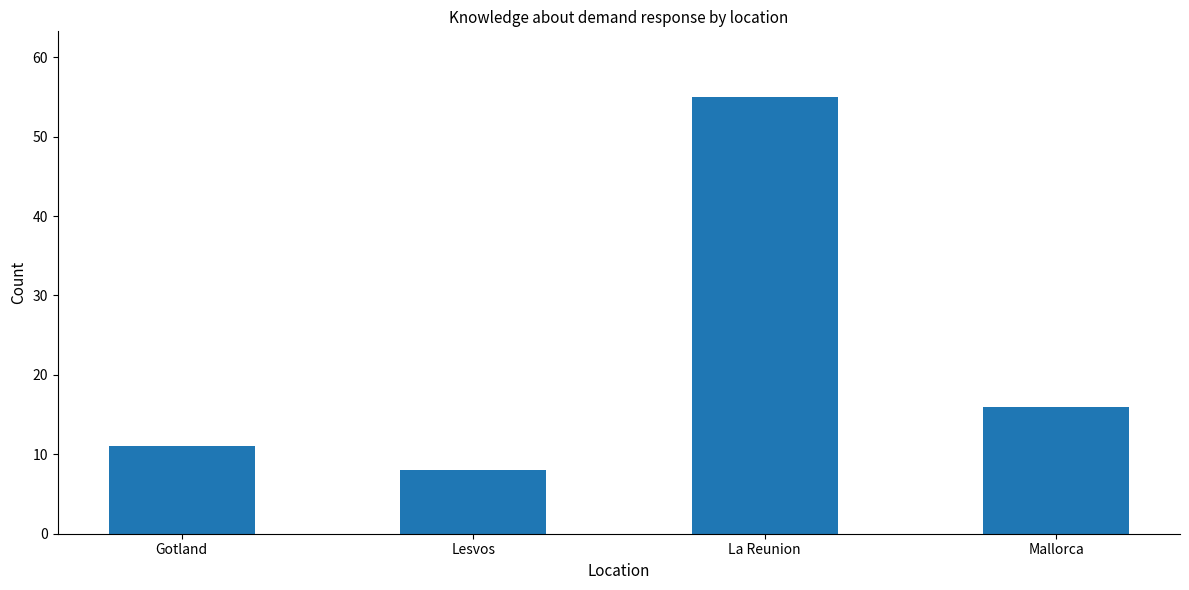

What is the label of the 1st bar from the right?

Mallorca